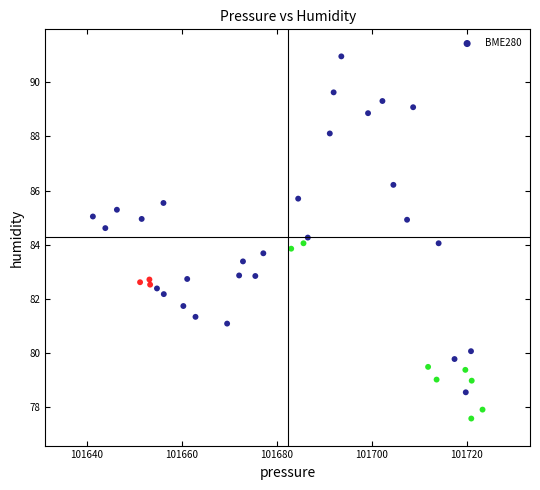

What is the range of X values (max minus min)?

82.1